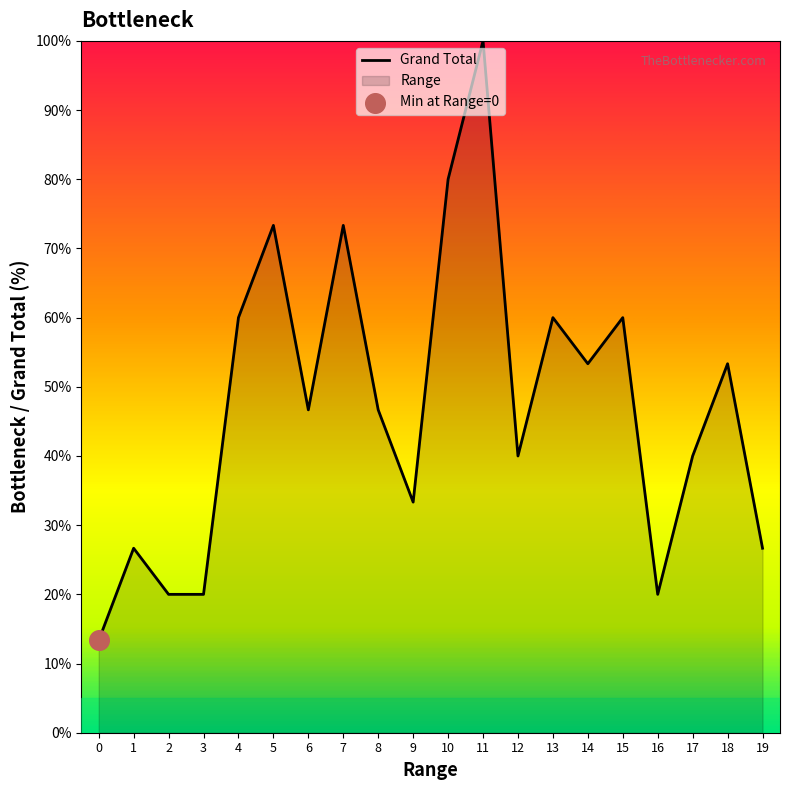

Which has a higher value, 13 or 18?

13